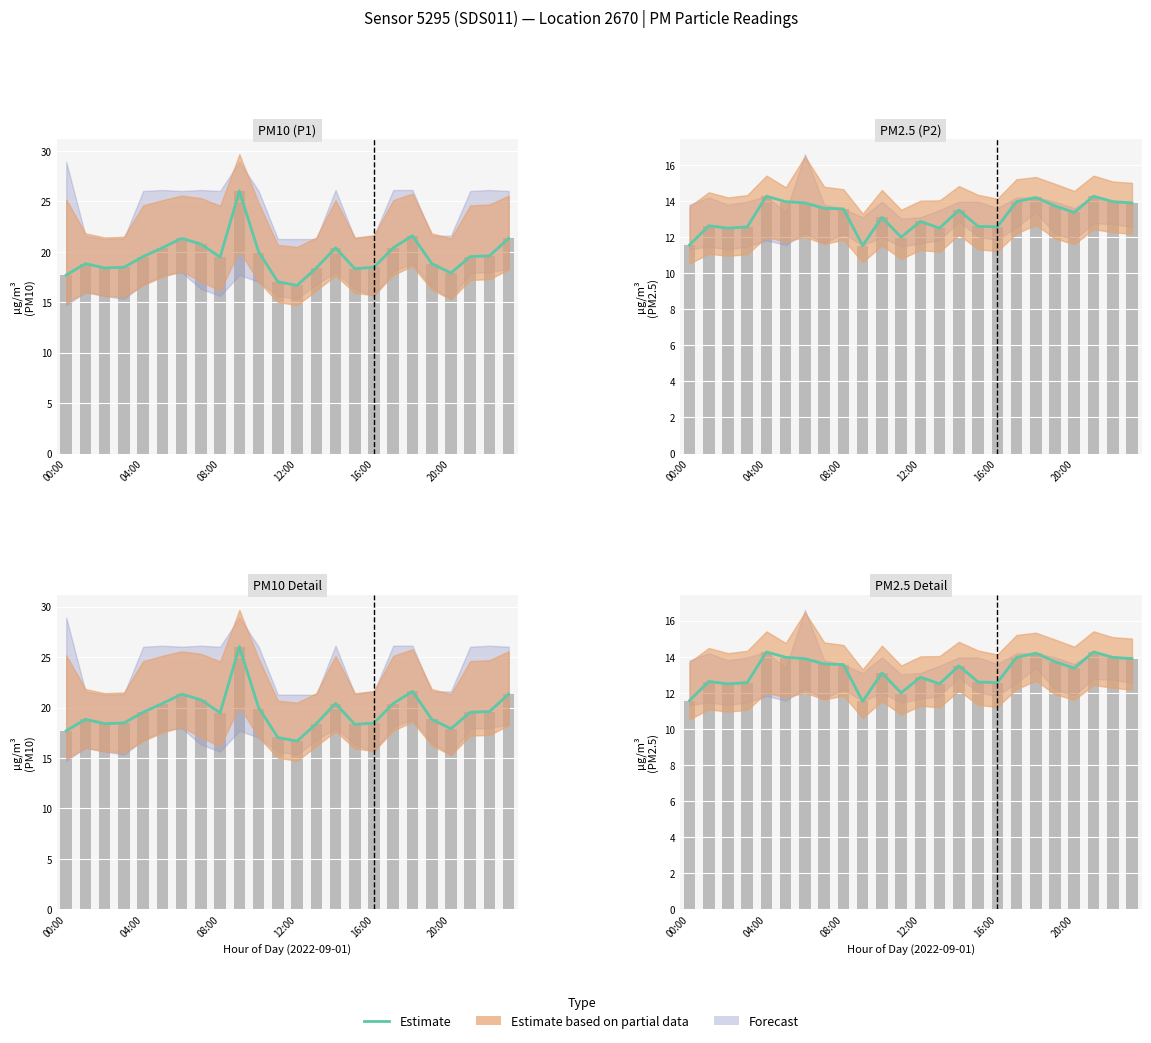

What is the change in value from 15 to 18?

+1.6